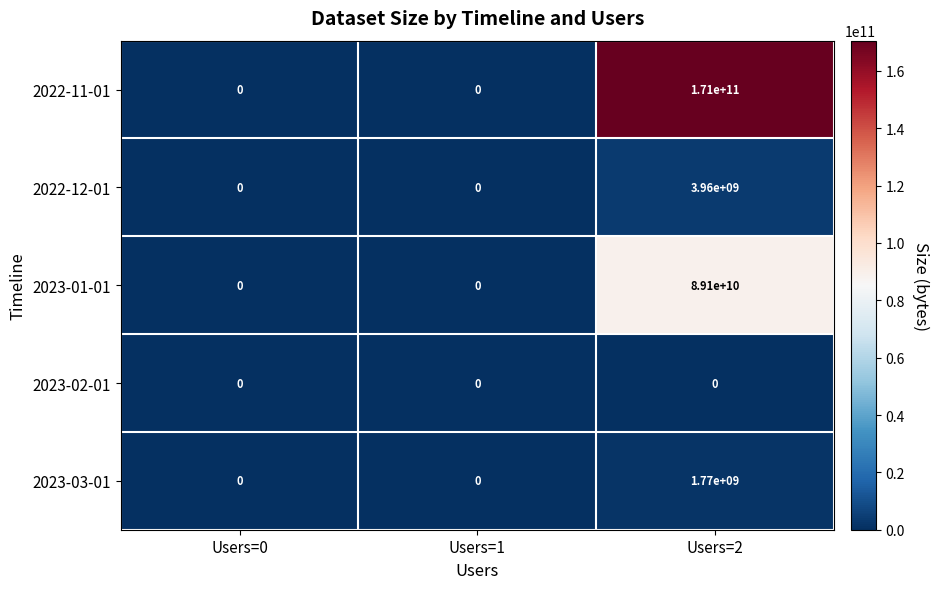

The 2023-03-01 series shows 732108626 at Users=0. True or false?

False